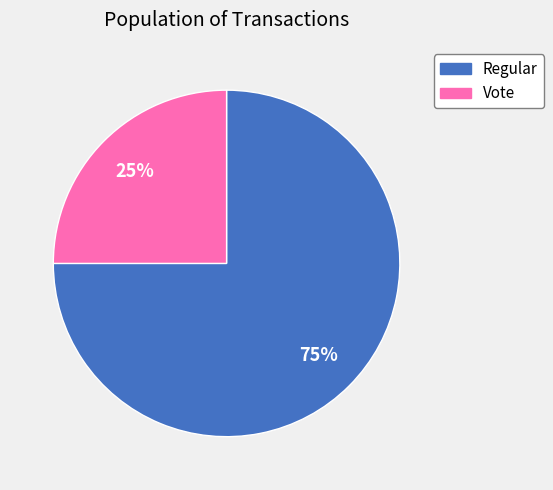

What is the smallest slice in the pie chart?

Vote